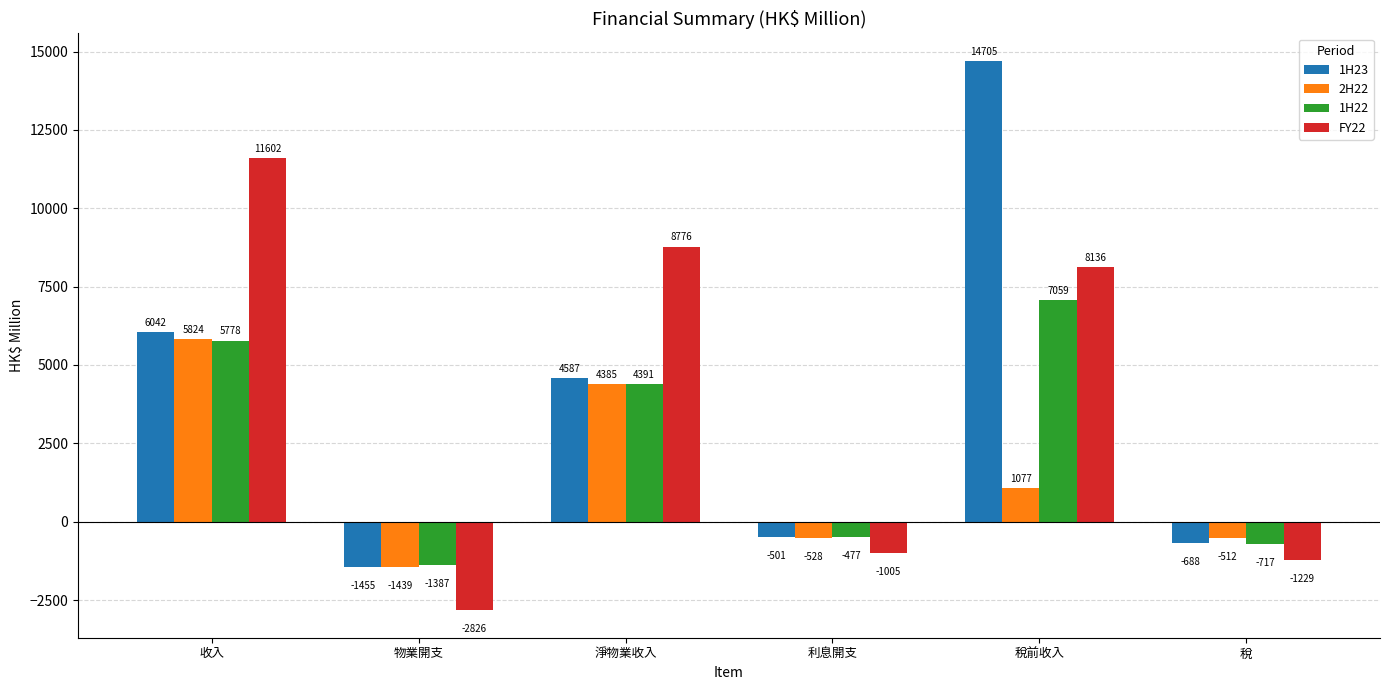

The 1H22 series shows 8143.7 at 收入. True or false?

False